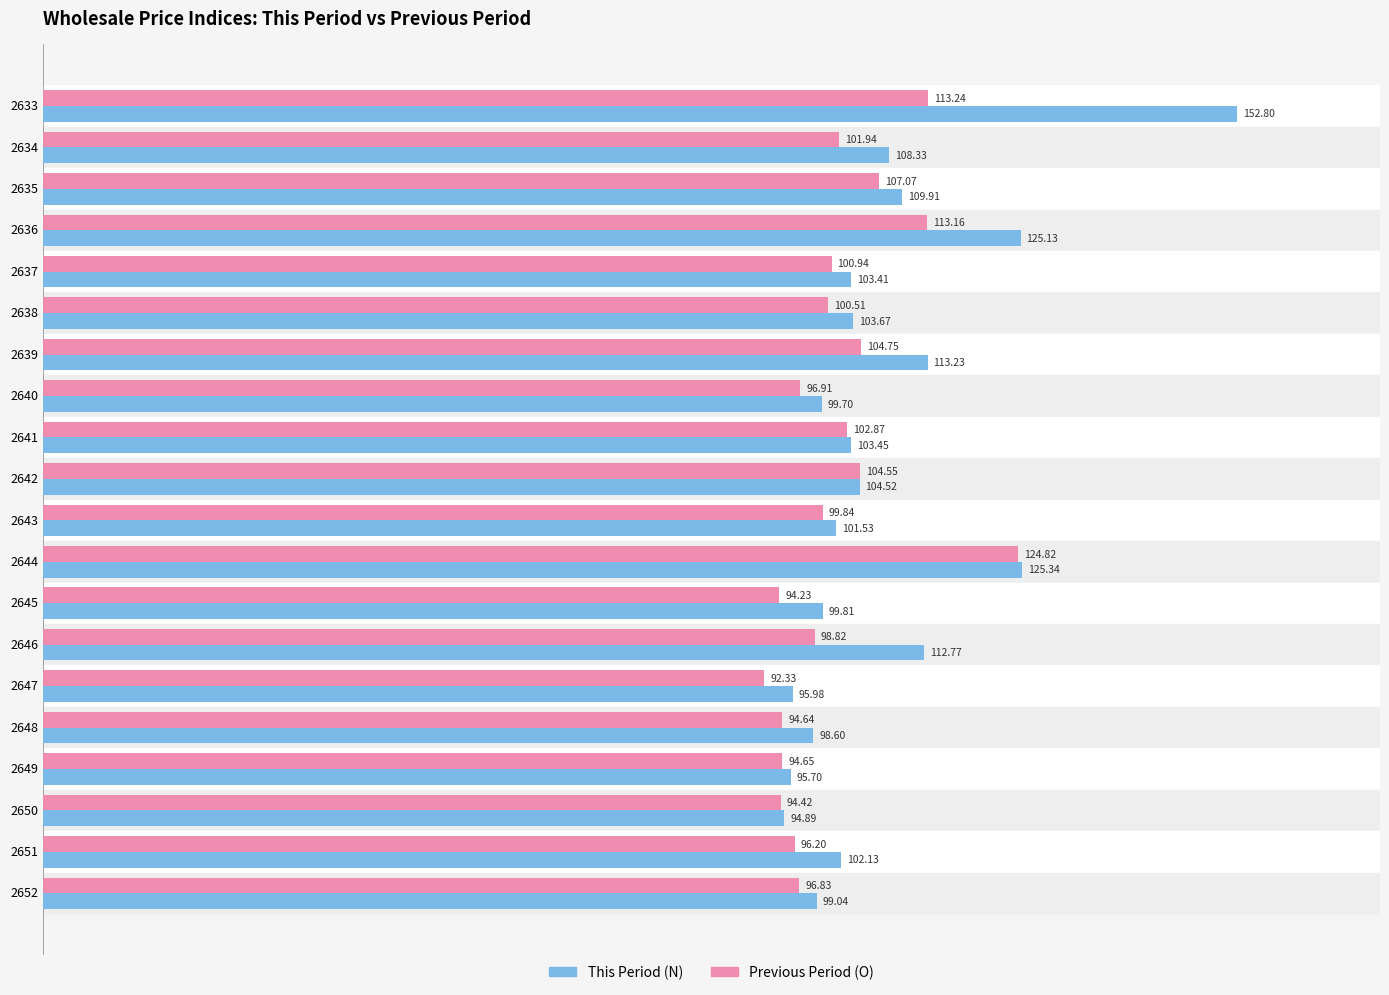

Which category has the lowest value in the Previous Period (O) series?

2647